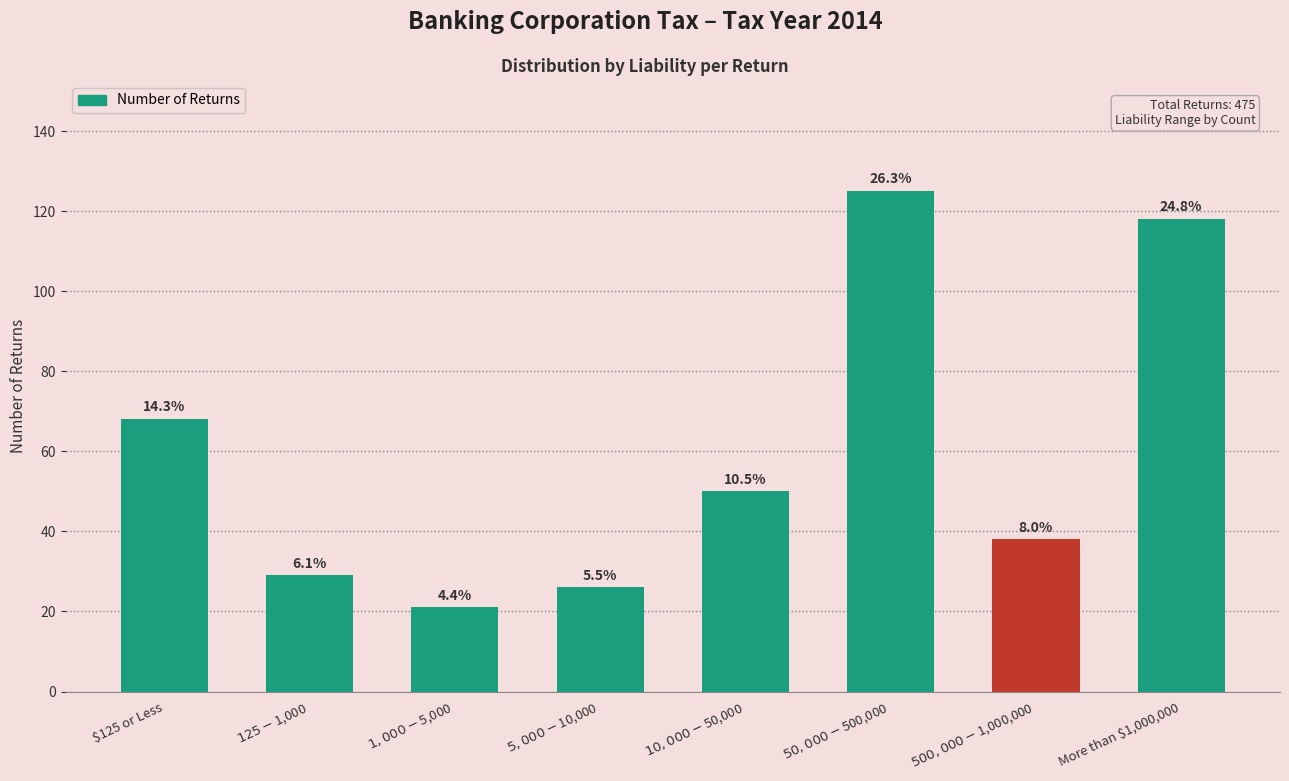

Reading left to right, what are all the values shown in this chart?

$125 or Less=68	$125-$1,000=29	$1,000-$5,000=21	$5,000-$10,000=26	$10,000-$50,000=50	$50,000-$500,000=125	$500,000-$1,000,000=38	More than $1,000,000=118